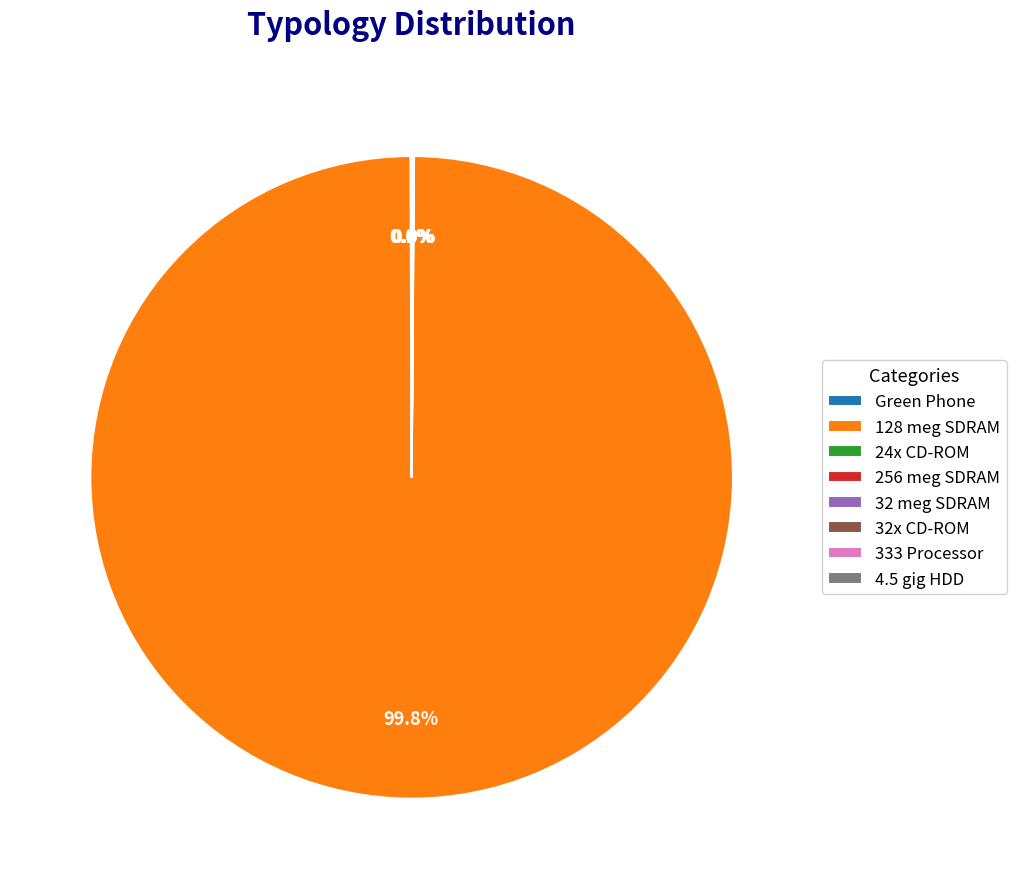

What is the largest slice in the pie chart?

128 meg SDRAM